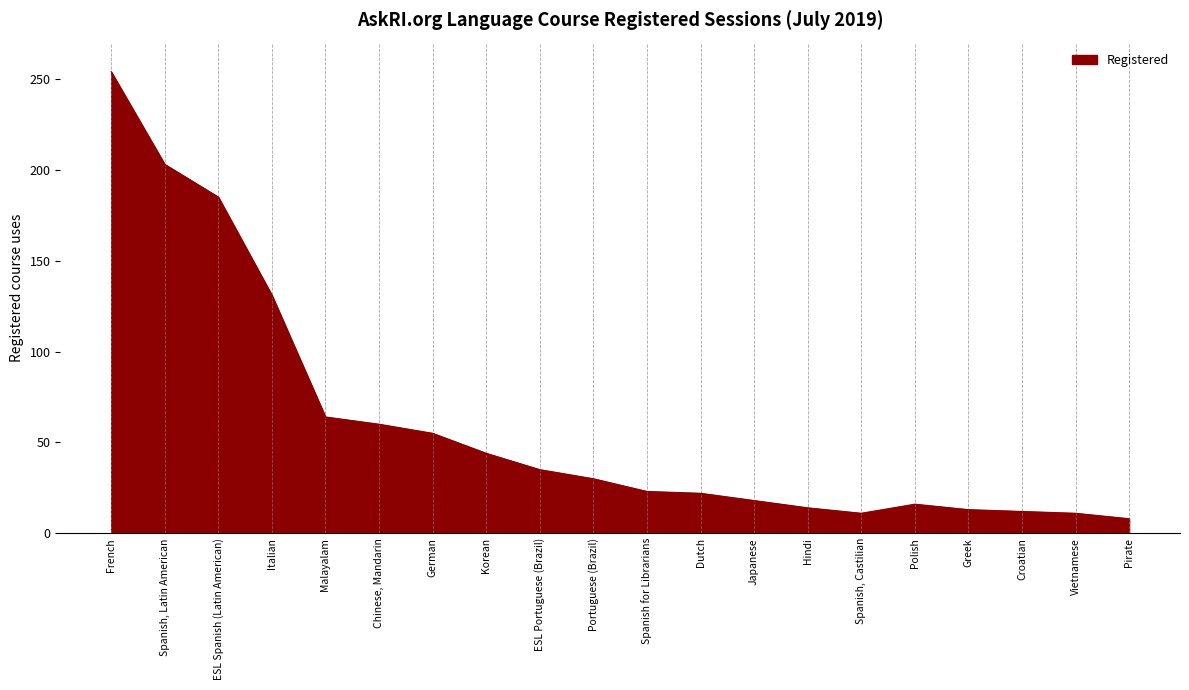

What is the ratio of the value at ESL Portuguese (Brazil) to the value at Spanish, Castilian?

3.2